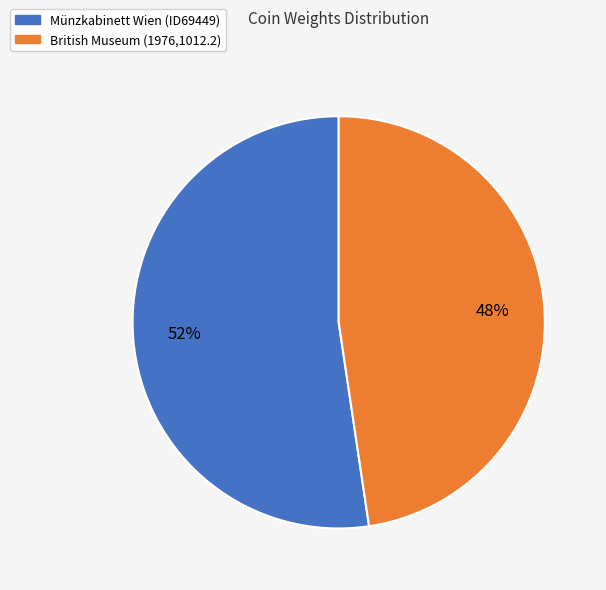

What is the largest slice in the pie chart?

Münzkabinett Wien (ID69449)